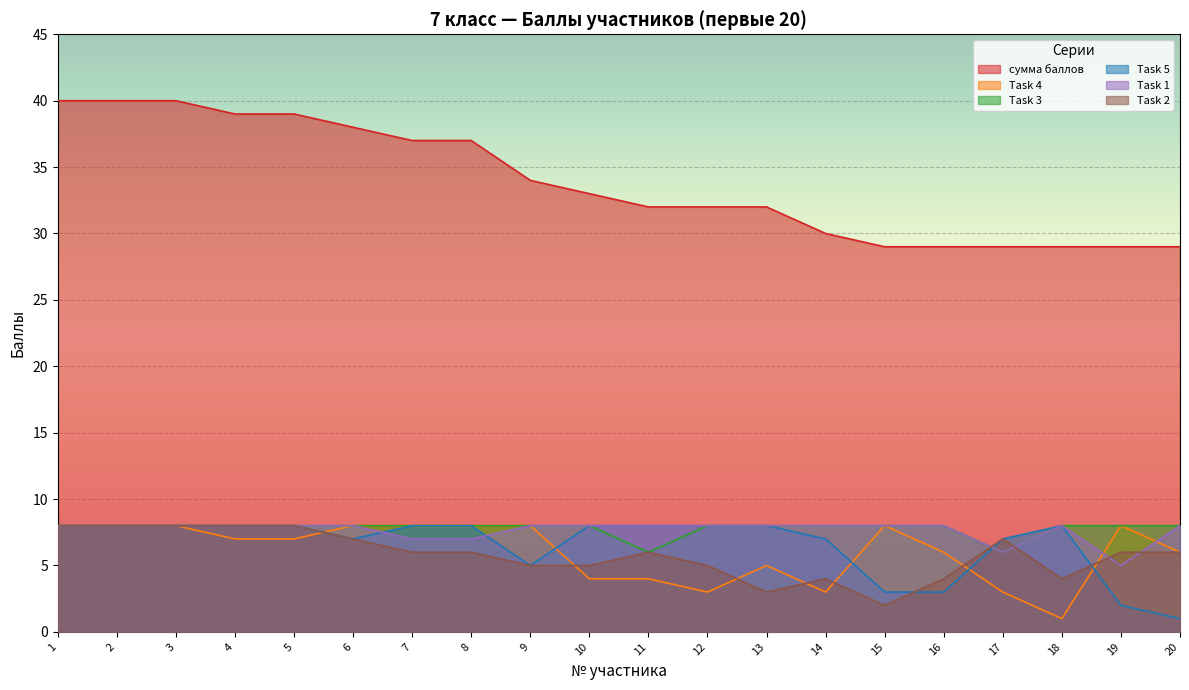

Does the chart display data point markers on the line(s)?

No